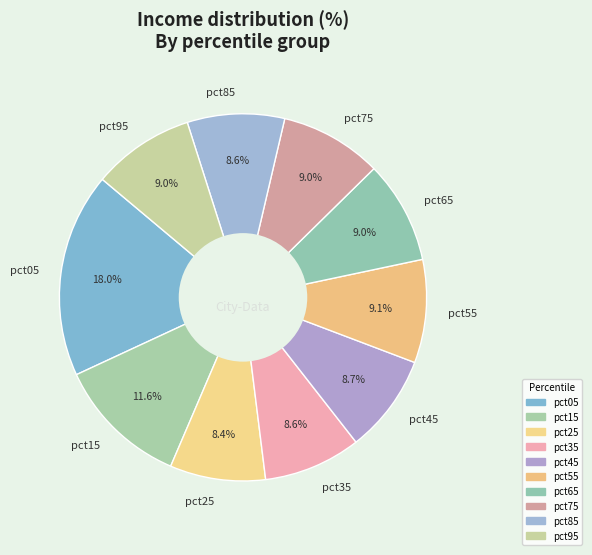

What is the largest slice in the pie chart?

pct05